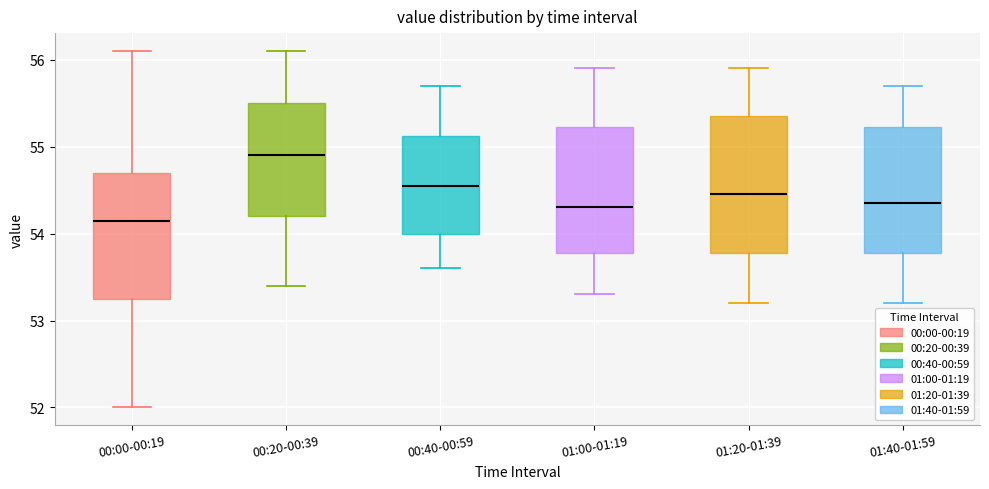

Where does the lower whisker of the box for 01:20-01:39 end on the y-axis? The values are not printed on the chart, so give them approximately, as read against the axis.

53.2